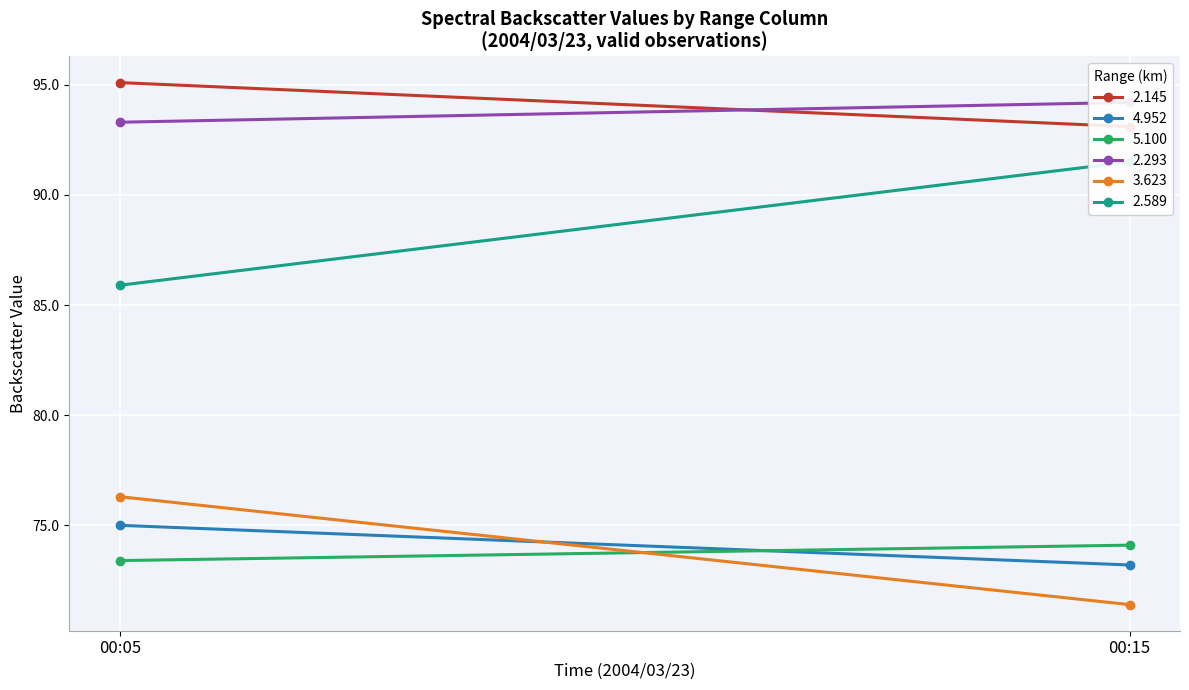

Reading left to right, what are all the values shown in this chart?

2.145: 2004/03/23 00:05=95.1	2004/03/23 00:15=93.1
4.952: 2004/03/23 00:05=75.0	2004/03/23 00:15=73.2
5.100: 2004/03/23 00:05=73.4	2004/03/23 00:15=74.1
2.293: 2004/03/23 00:05=93.3	2004/03/23 00:15=94.2
3.623: 2004/03/23 00:05=76.3	2004/03/23 00:15=71.4
2.589: 2004/03/23 00:05=85.9	2004/03/23 00:15=91.5